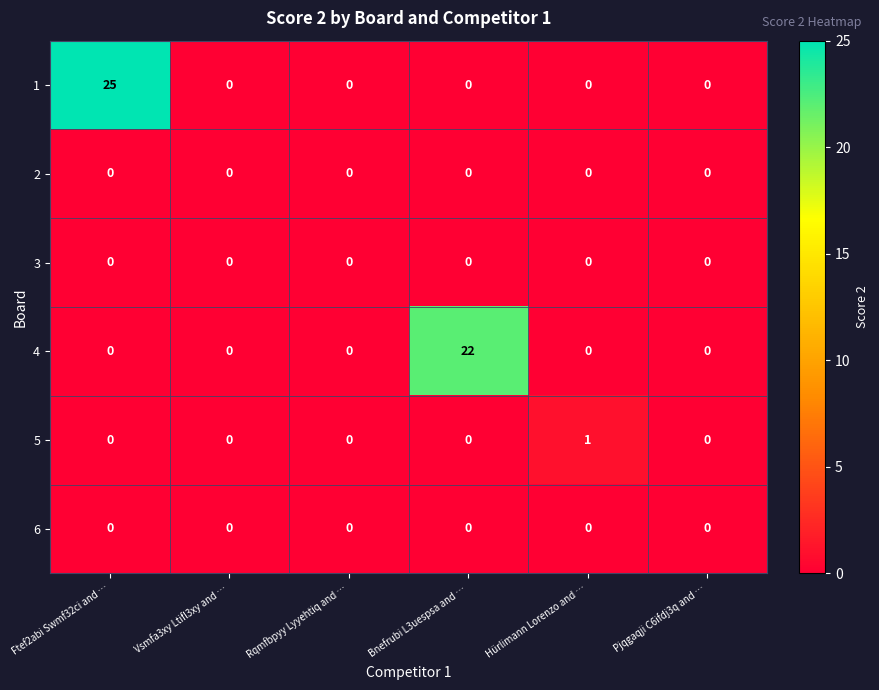

The value of 3 at Bnefrubi L3uespsa and … is 0. True or false?

True